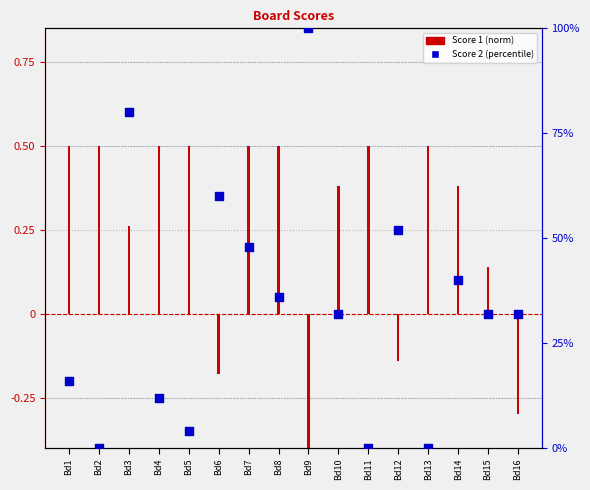

Which series contains the highest Y value?

Score 2